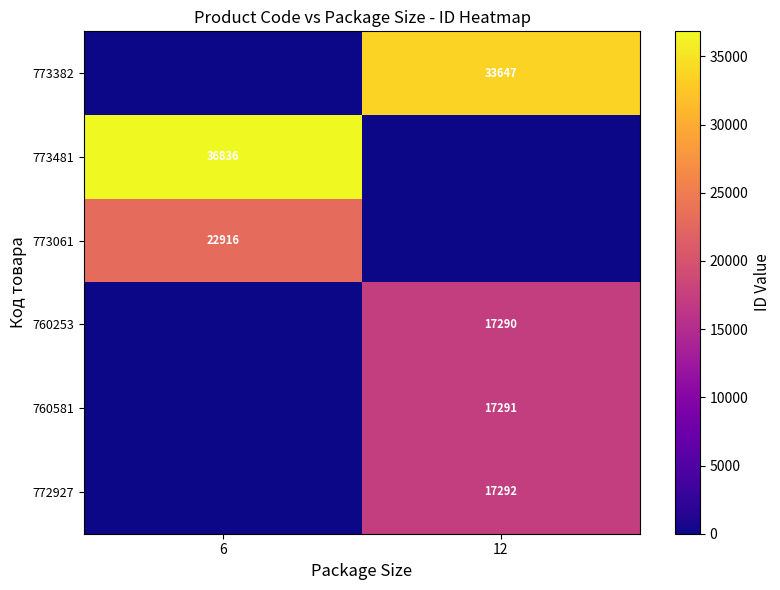

Is it true that 760253 equals 26455 at 12?

False